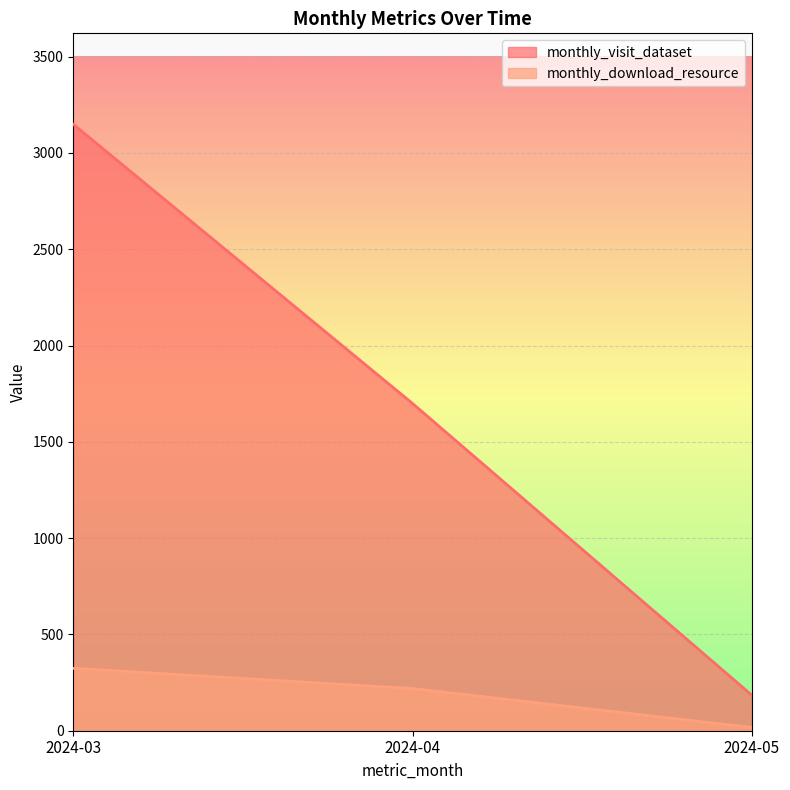

At which label does monthly_download_resource first exceed 219?

2024-03